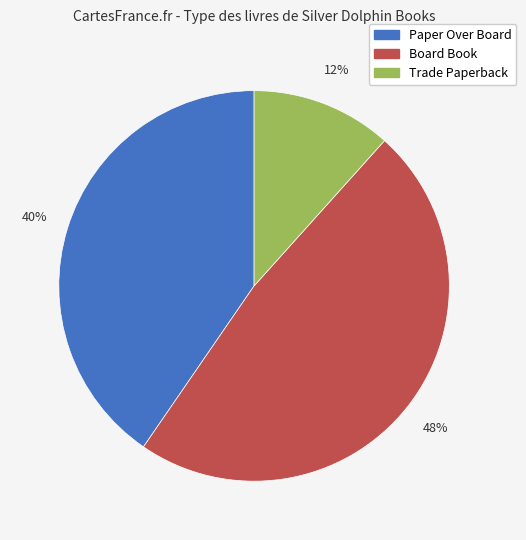

What is the ratio of the value at Board Book to the value at Paper Over Board?

1.2